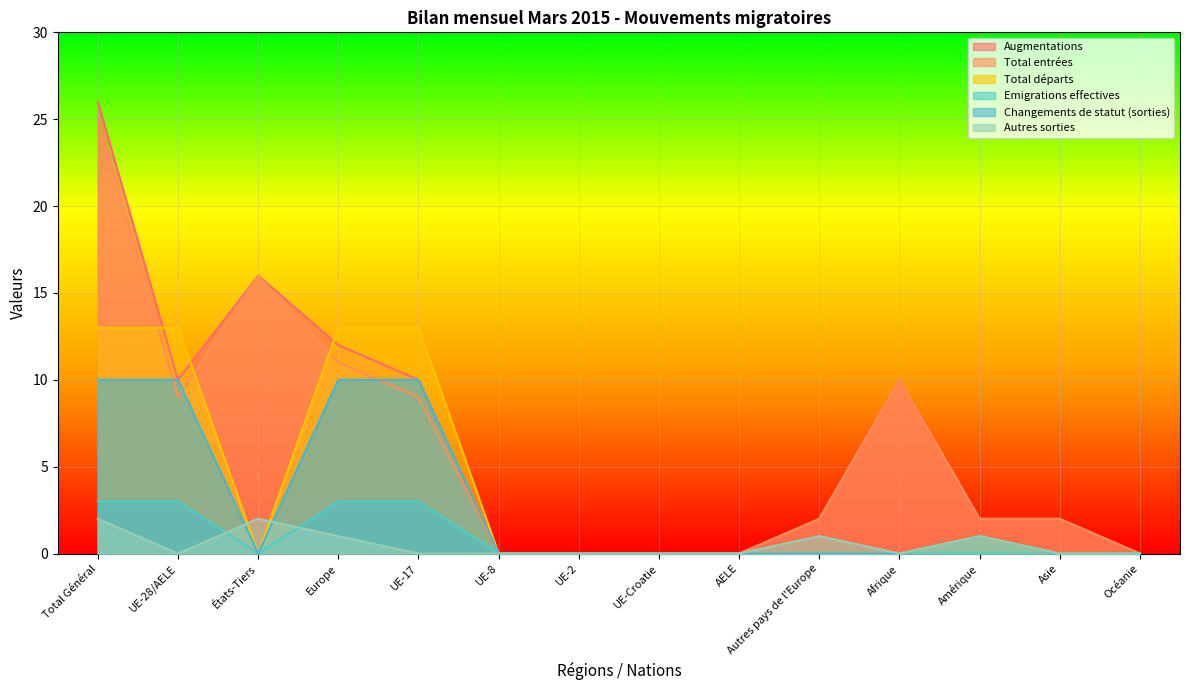

How many series are shown in this chart?

6